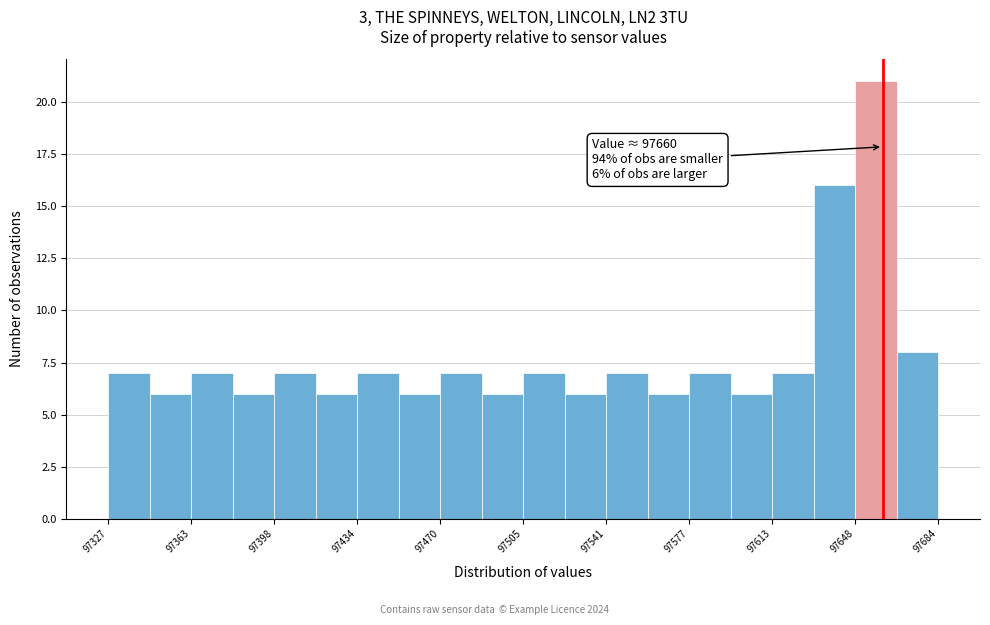

Read against the x-axis, roughly where is the centre of the tallest bar?

97655